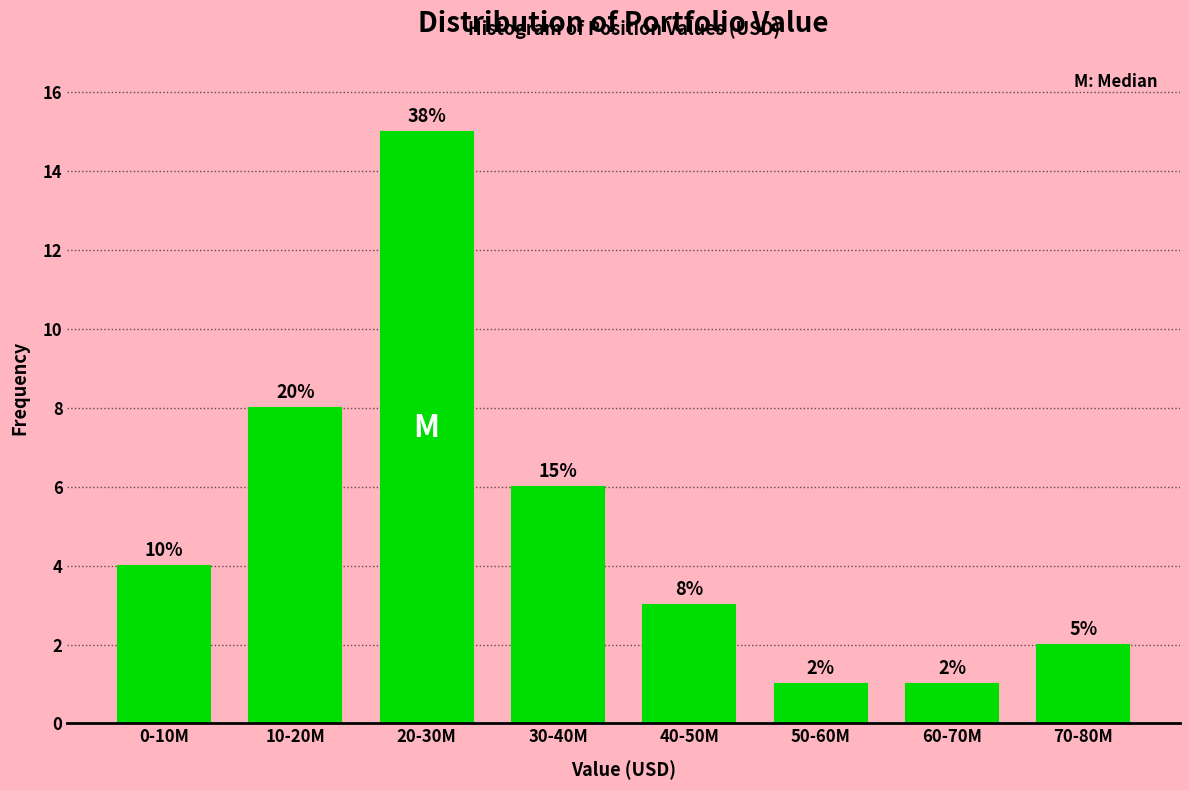

Reading right to left, list all the values displayed in this chart.

70-80M=2	60-70M=1	50-60M=1	40-50M=3	30-40M=6	20-30M=15	10-20M=8	0-10M=4